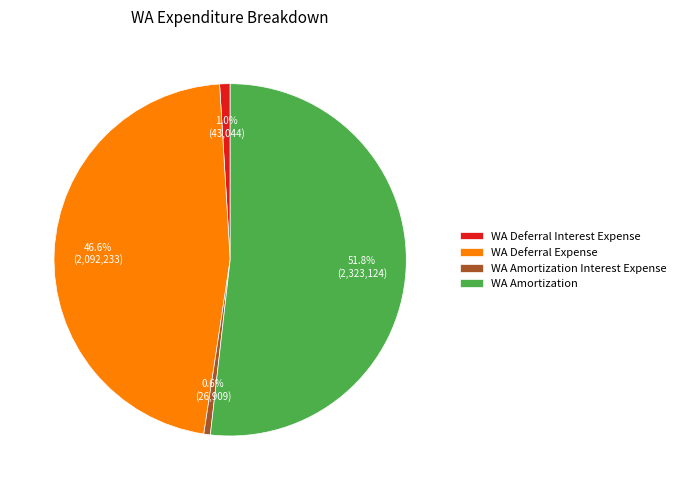

How many segments does this pie chart have?

4